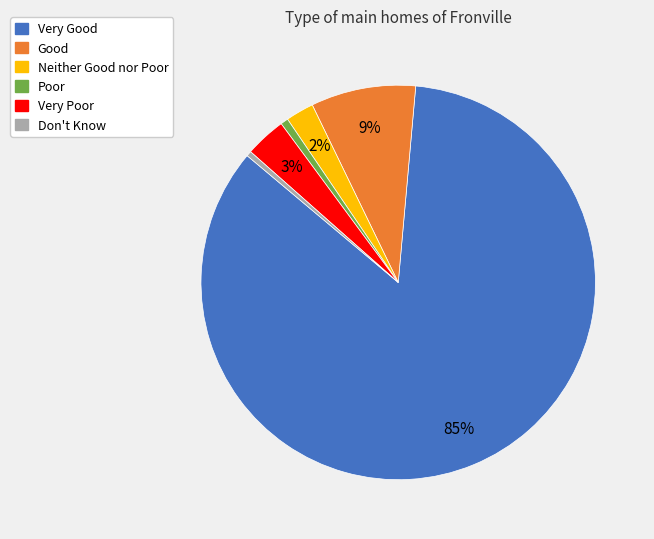

Is it true that Poor is 11% of the pie?

False